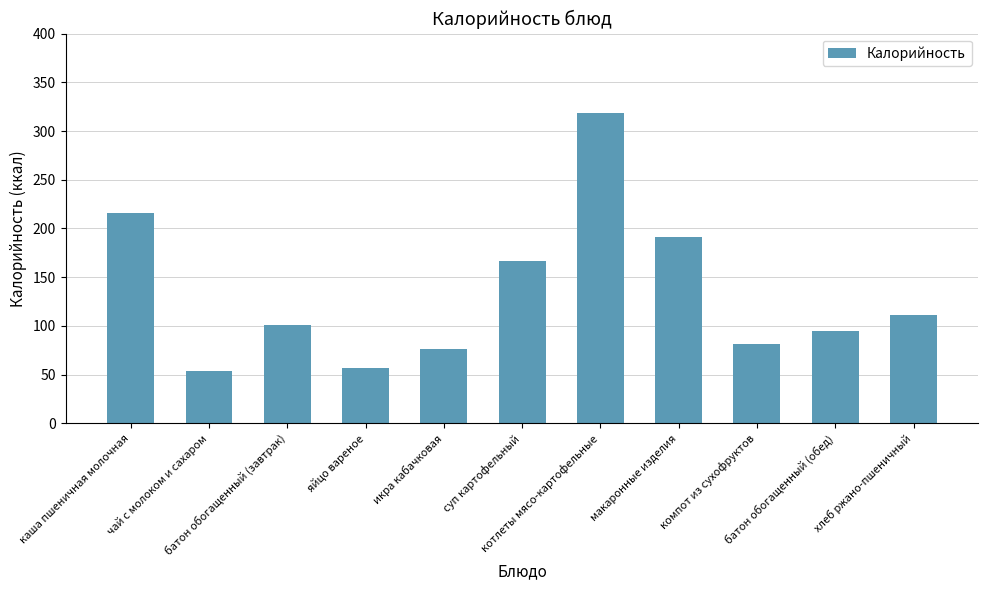

Where is the data nearest to the value 185?

макаронные изделия